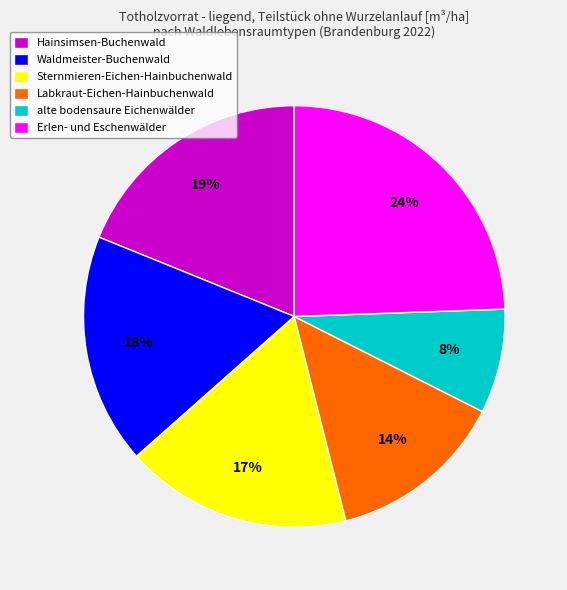

Which has a higher value, alte bodensaure Eichenwälder or Erlen- und Eschenwälder?

Erlen- und Eschenwälder